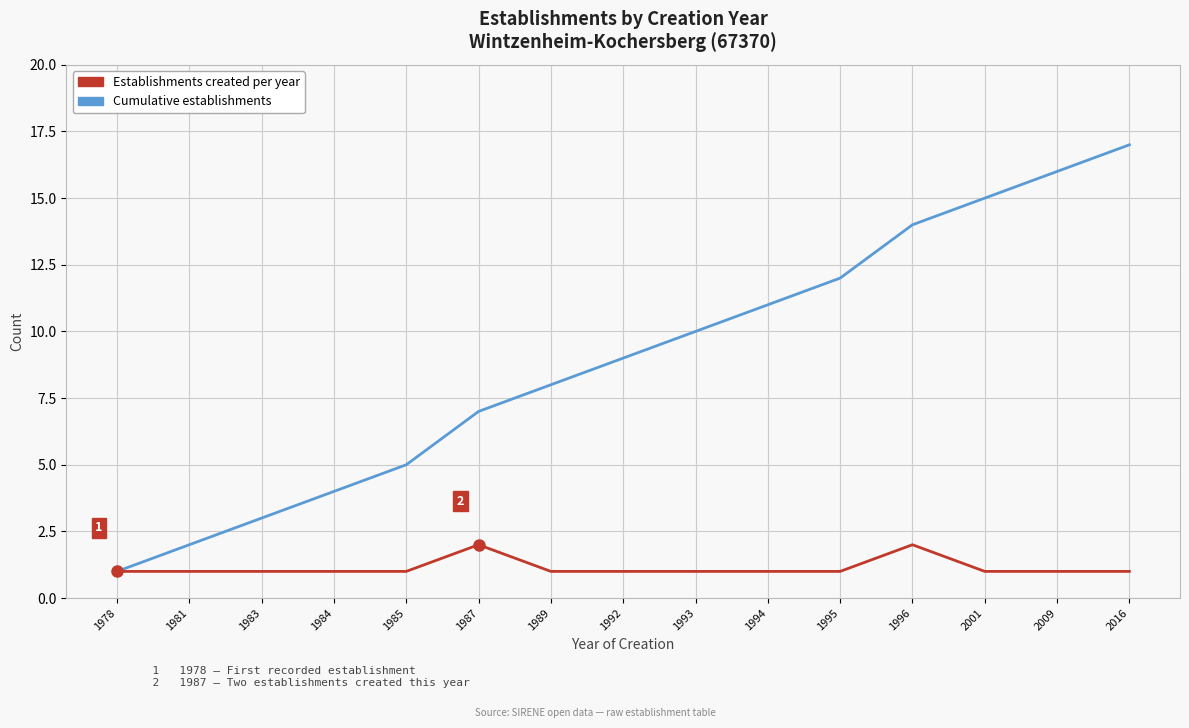

The Cumulative establishments series shows 2 at 1978. True or false?

False